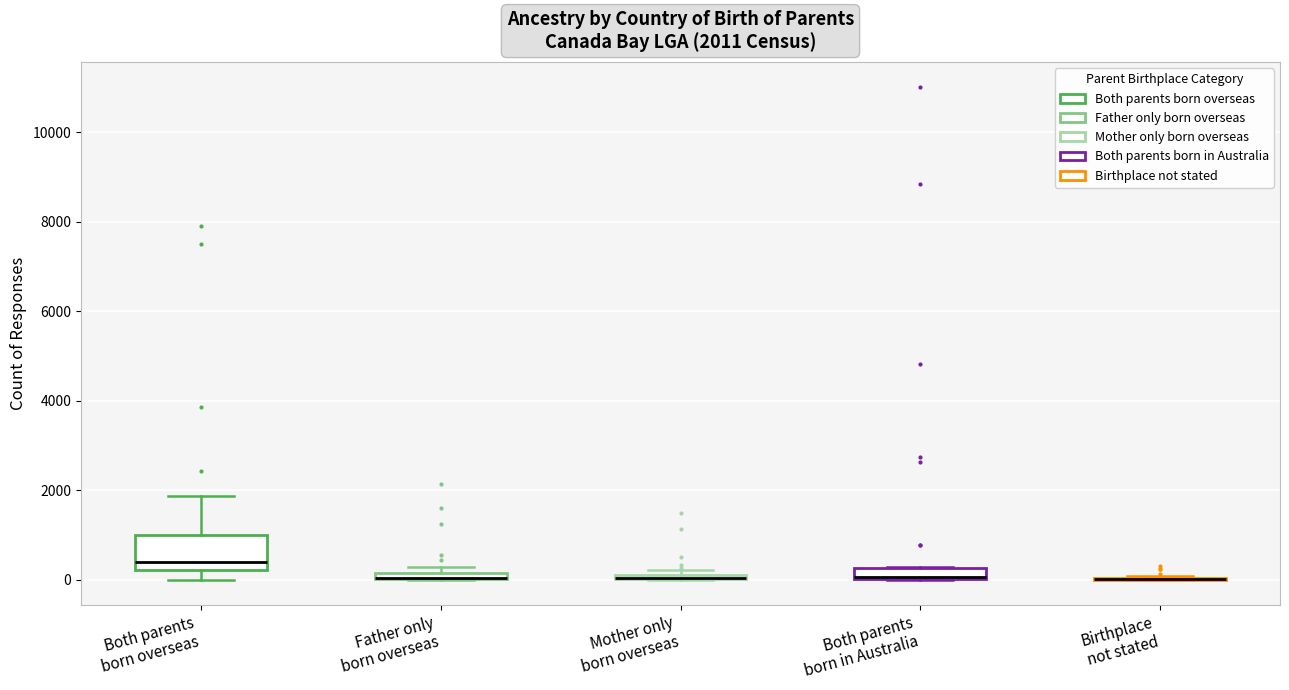

Which box is the tallest, from its lower edge to its upper edge?

Both parents born overseas